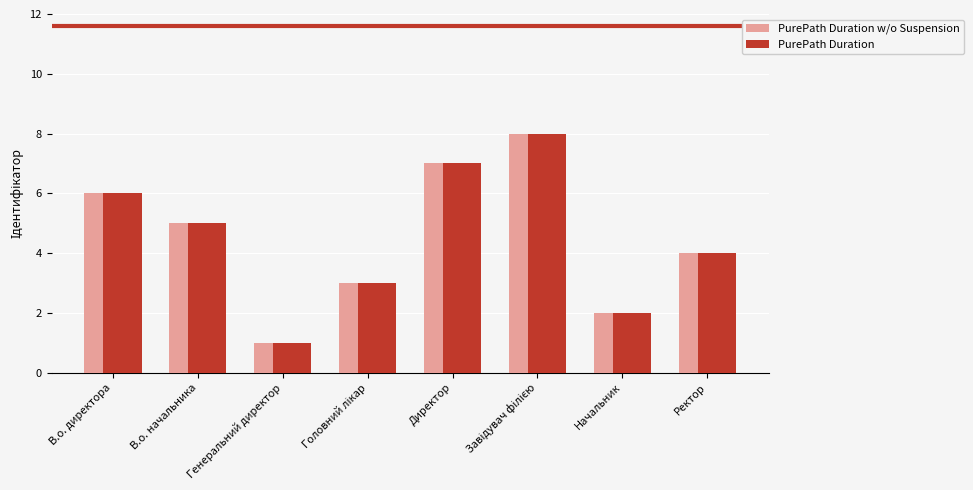

How many distinct data groups are displayed?

2